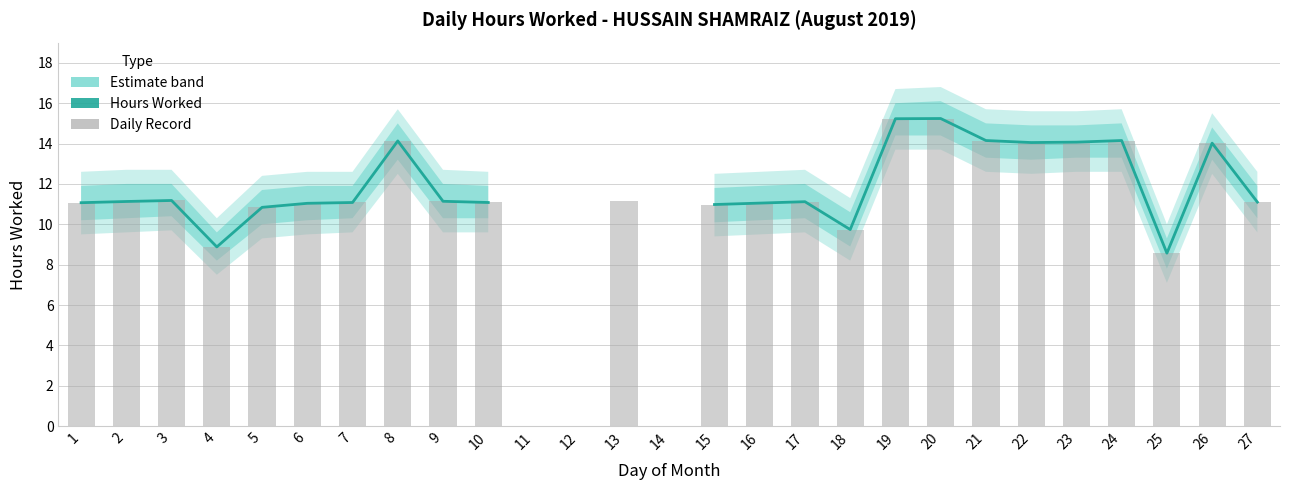

Are the bars grouped side by side (vs. stacked)?

Yes